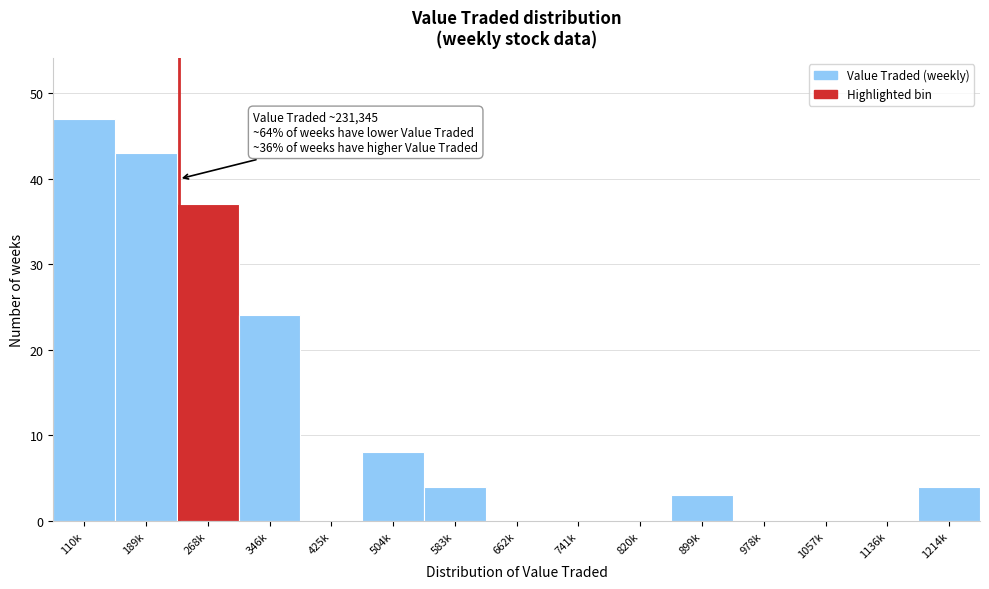

Reading left to right, what are all the values shown in this chart?

110k=47	189k=43	268k=37	346k=24	425k=0	504k=8	583k=4	662k=0	741k=0	820k=0	899k=3	978k=0	1057k=0	1136k=0	1214k=4